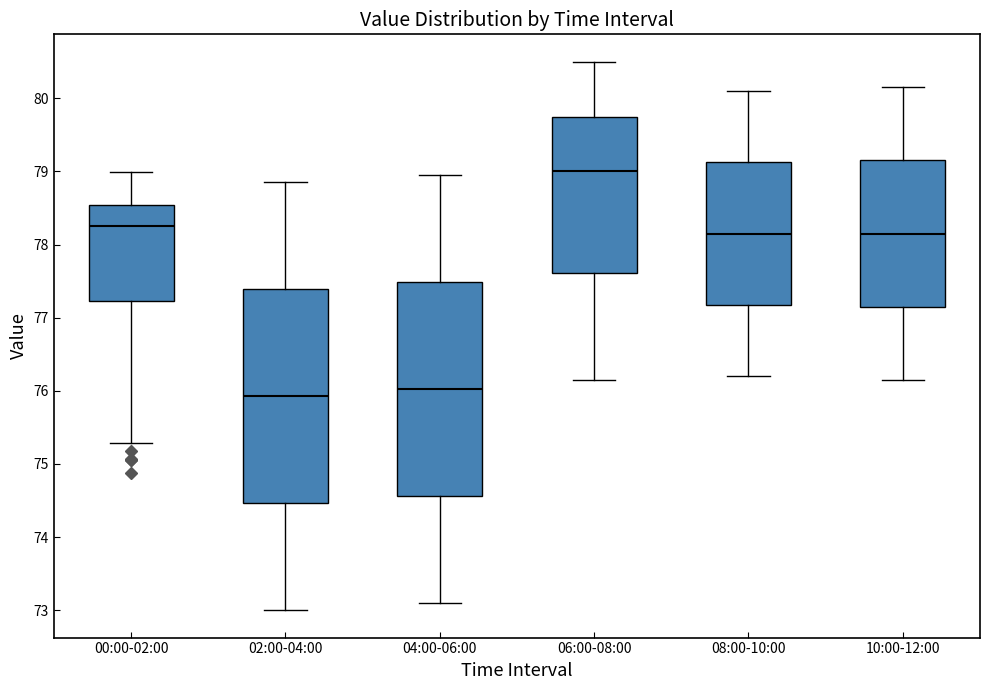

Which box has the lowest median line?

02:00-04:00